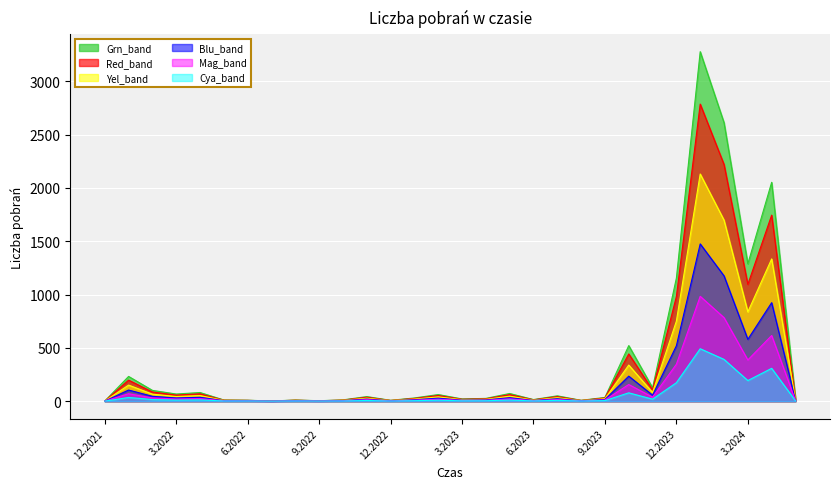

How many series are shown in this chart?

6